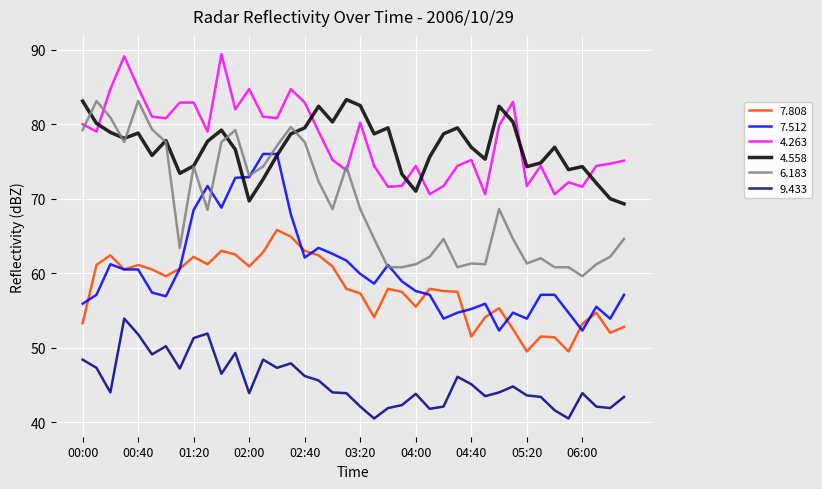

True or false: 9.433 and 4.558 cross at least once.

False